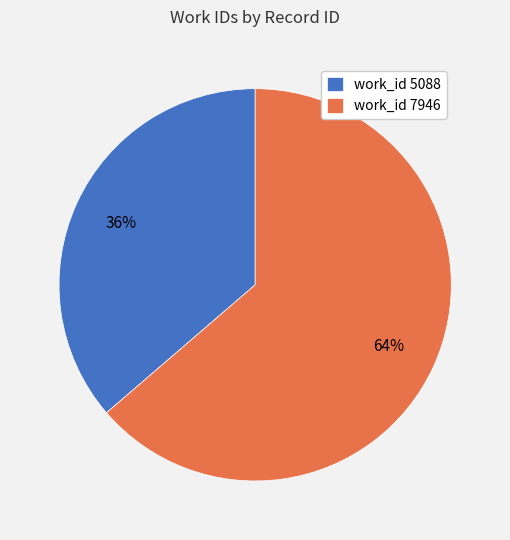

Between work_id 5088 and work_id 7946, which is larger?

work_id 7946